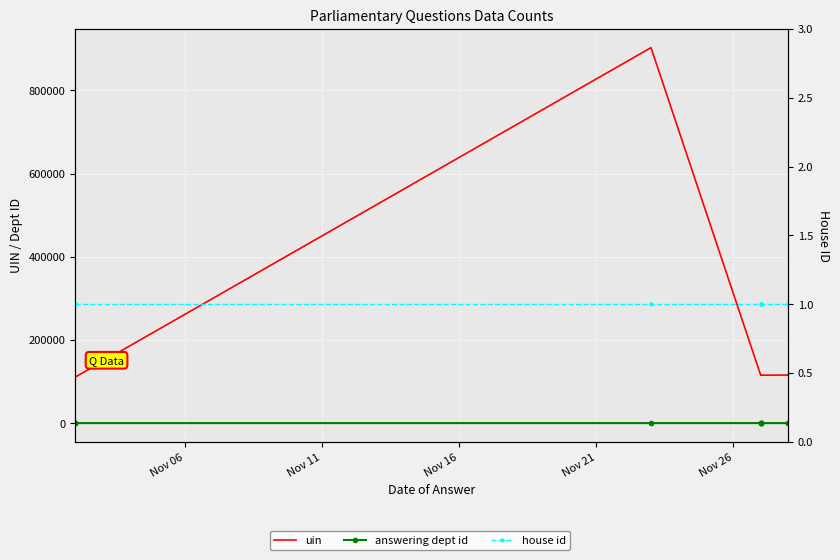

Is this an area chart (filled region under the line)?

No